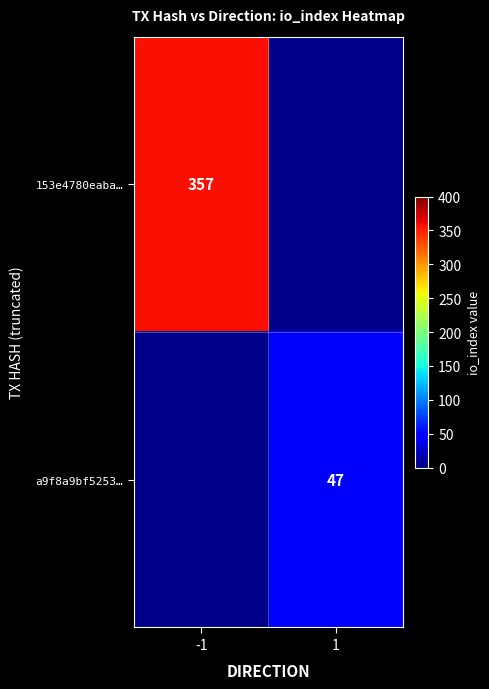

At -1, list the series in order from largest to smallest.

153e4780eaba…, a9f8a9bf5253…